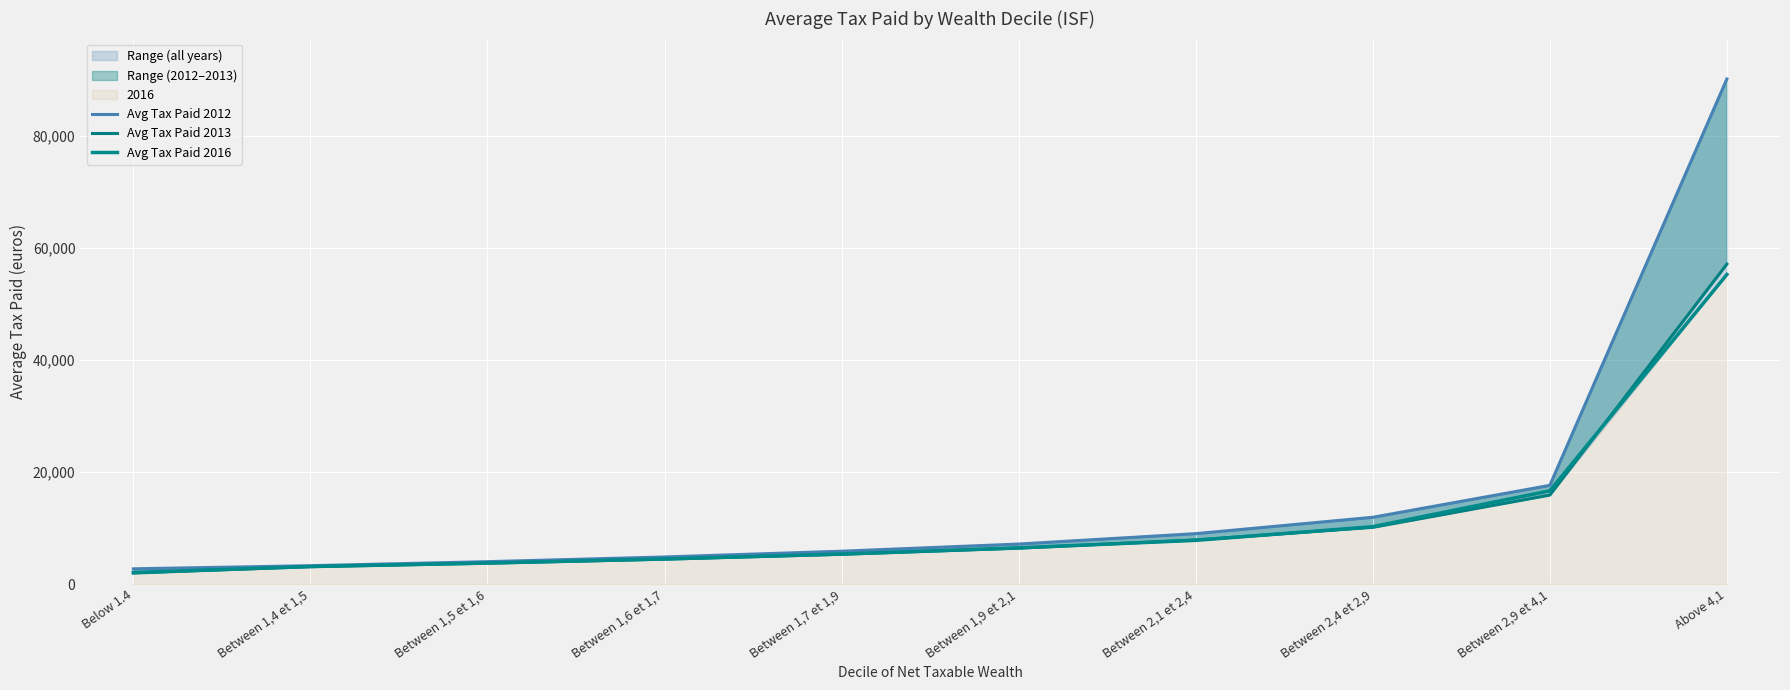

List the series in order of their peak value, lowest first.

Avg Tax Paid 2016, Avg Tax Paid 2013, Avg Tax Paid 2012